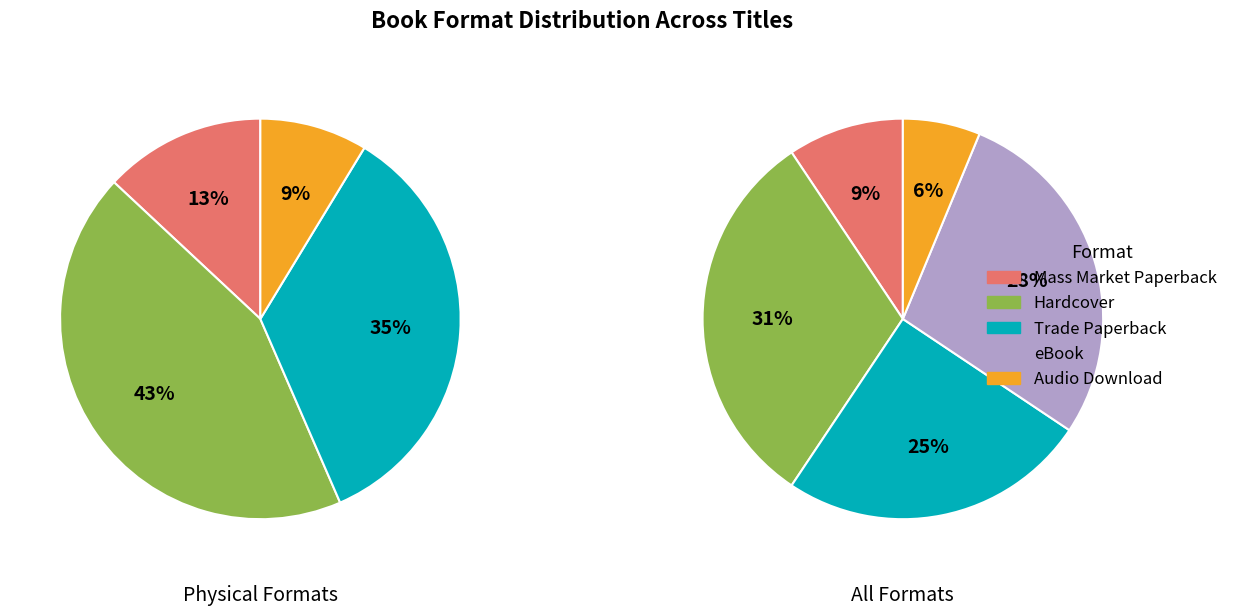

Rank the categories by value from lowest to highest.

Audio Download, Mass Market Paperback, Trade Paperback, eBook, Hardcover